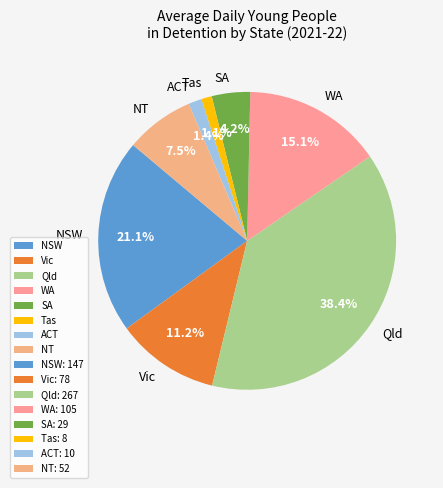

Is WA the majority of the pie?

No